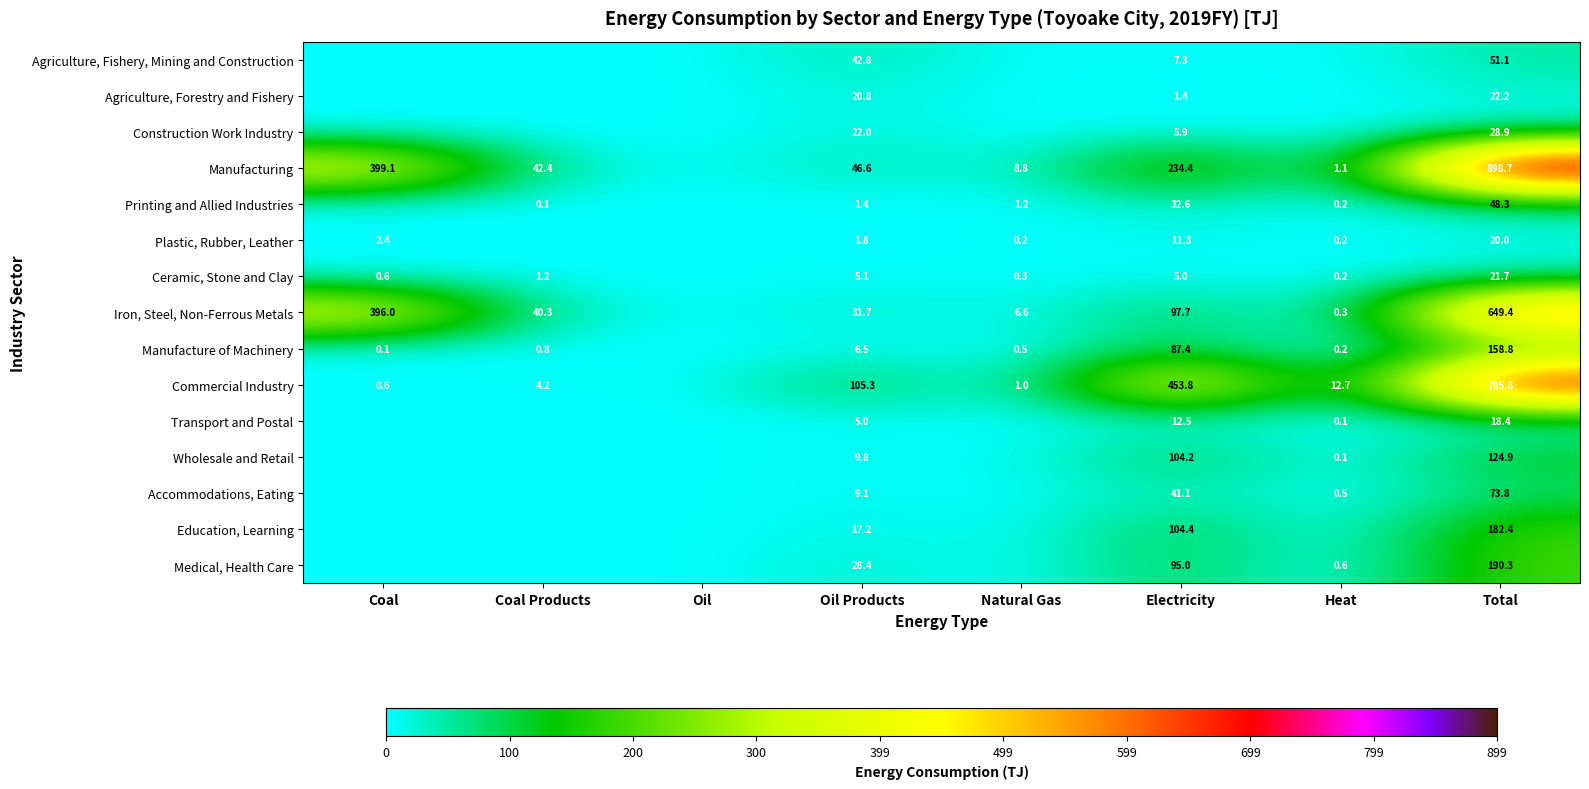

Which category has the lowest value across all series?

Coal